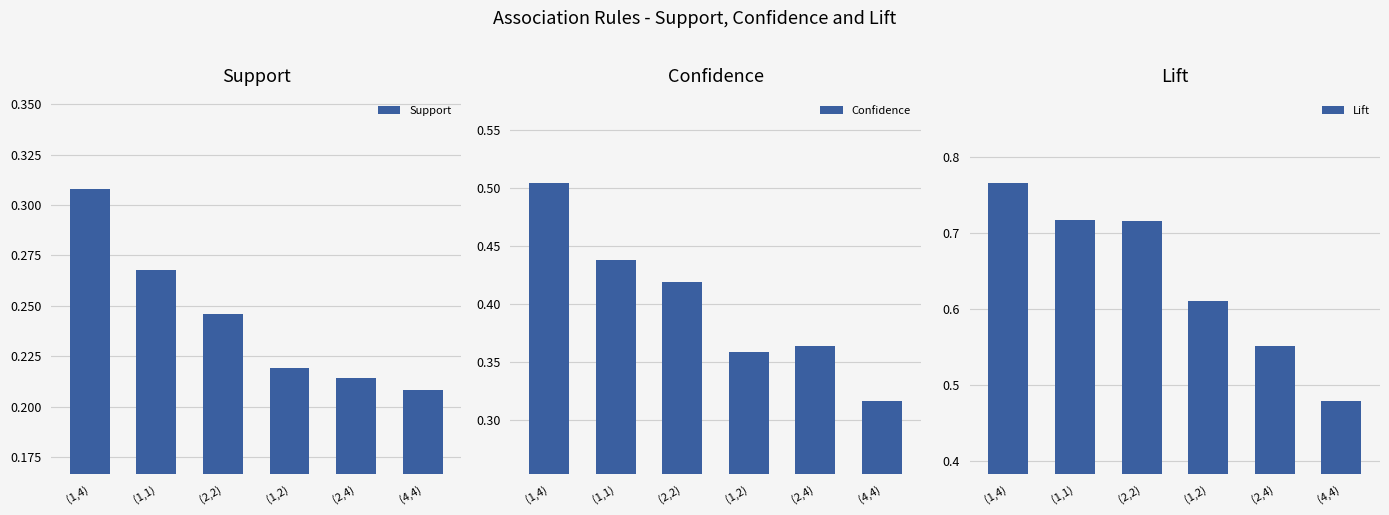

What are all the series names shown in the legend?

Support, Confidence, Lift